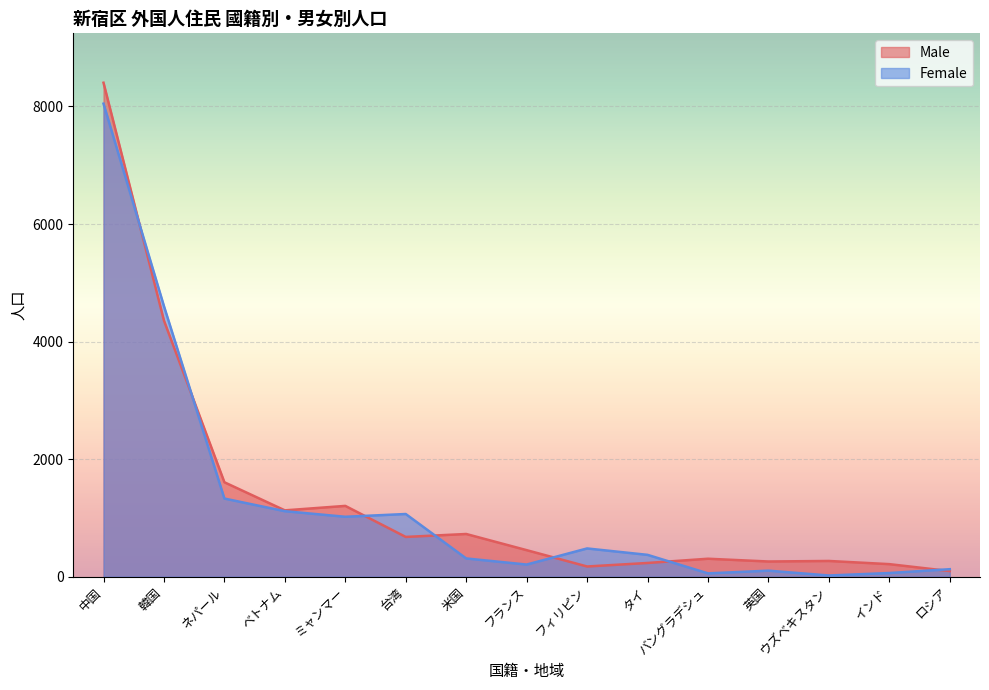

The value of Male at タイ is 98. True or false?

False